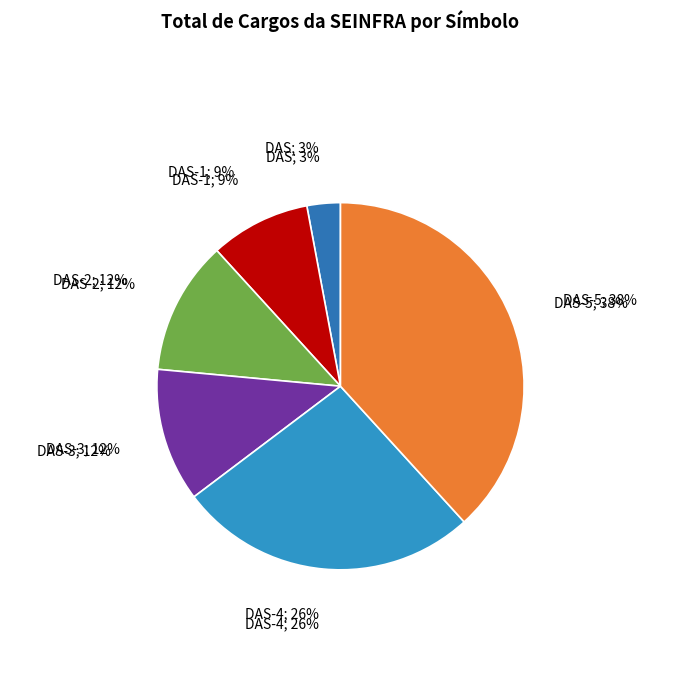

Does DAS-5 account for over 50% of the chart?

No